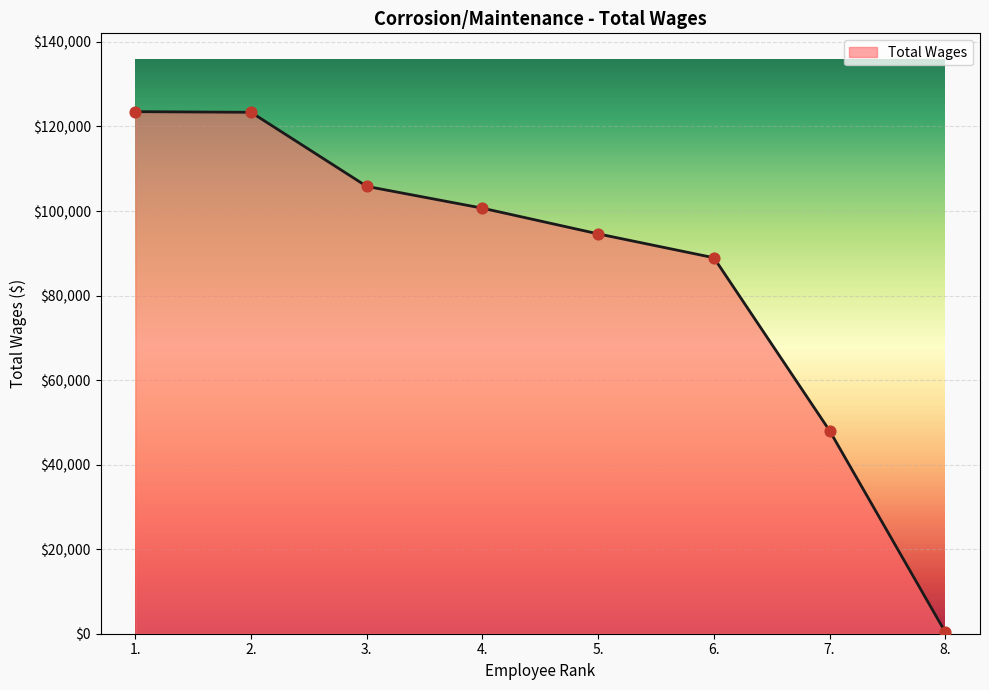

What is the change in value from 7. to 8.?

-47661